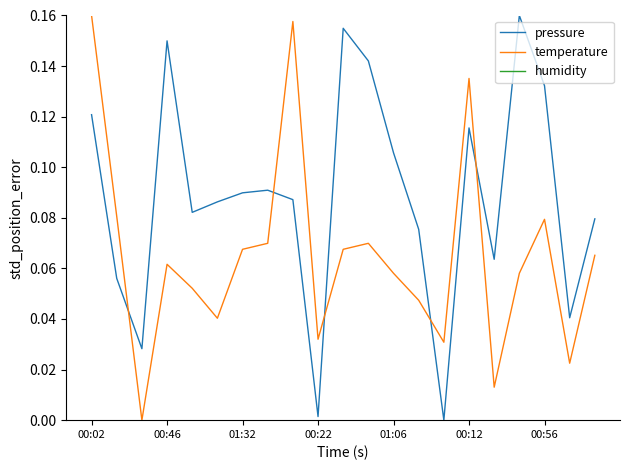

Which has a higher value, 01:06 or 00:02?

00:02